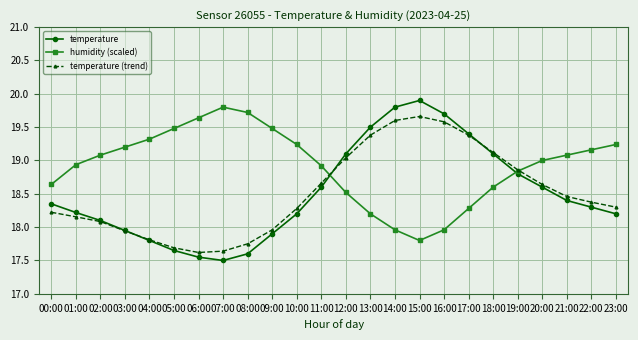

Count the number of categories in the chart.

24